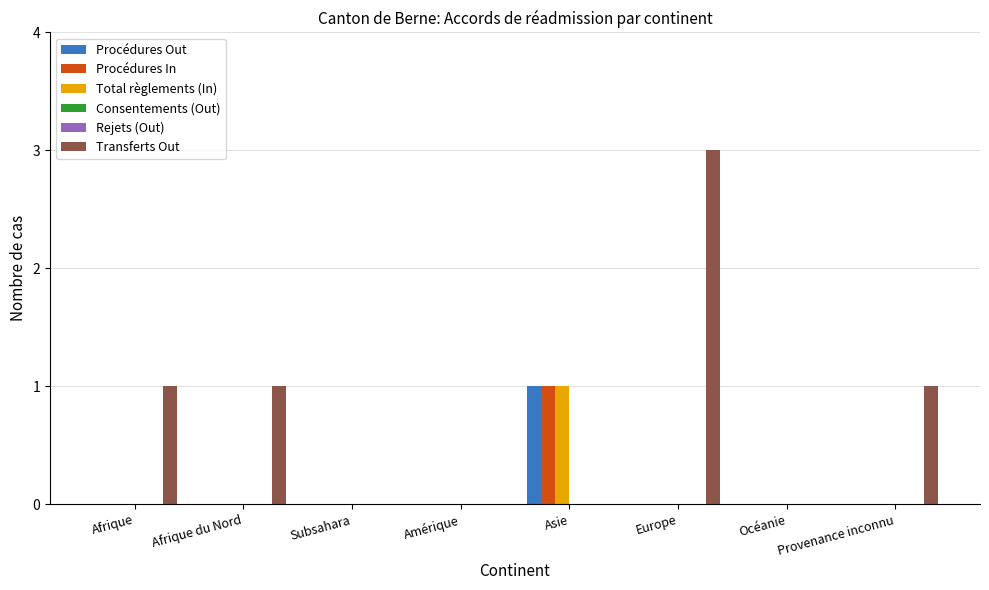

What is the label of the 5th bar from the left?

Asie